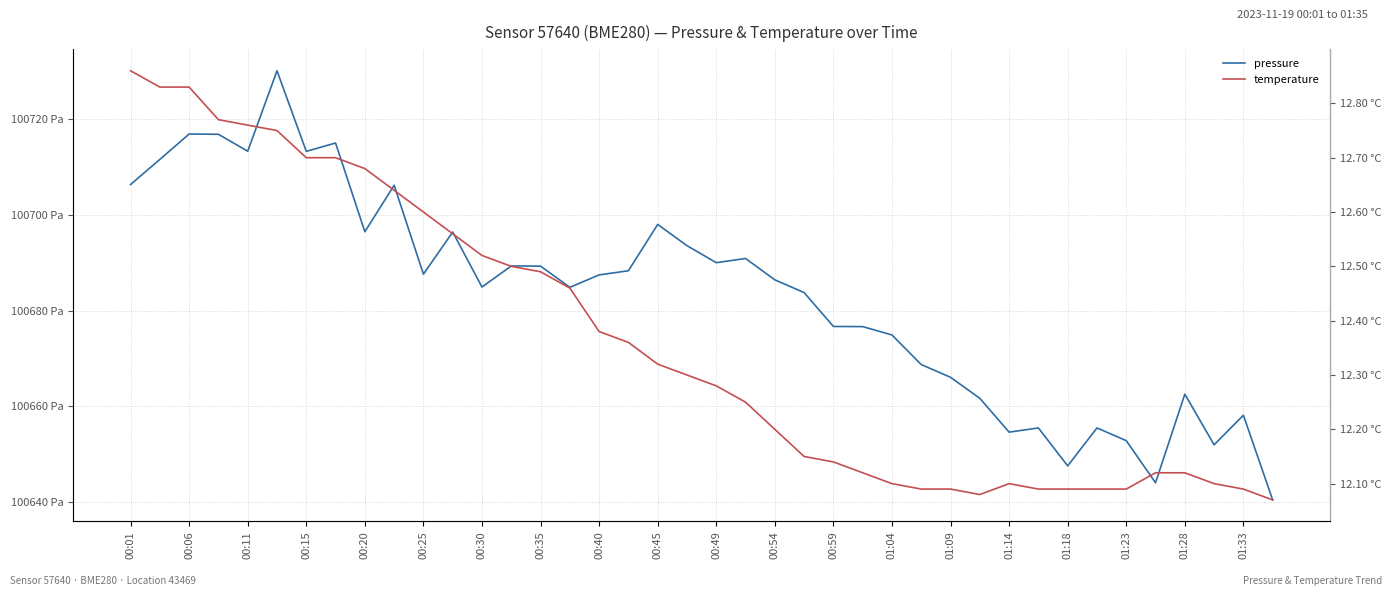

Where does the pressure series first go above 100687?

00:01